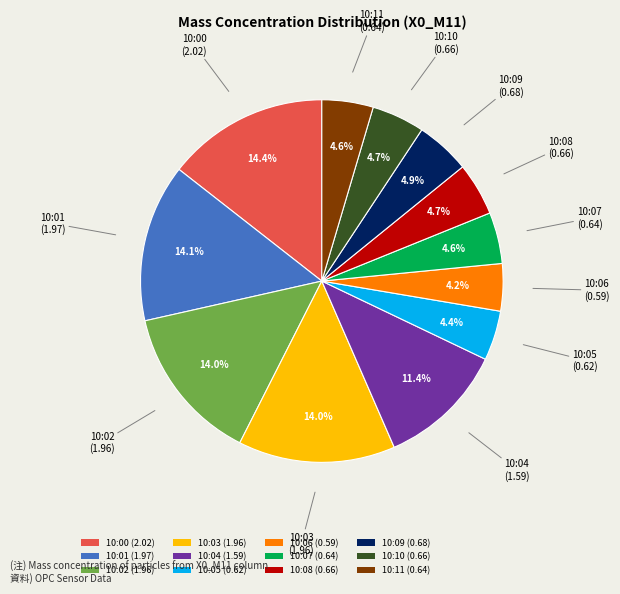

Combined, what portion of the pie is 10:02 and 10:01?

28.1%